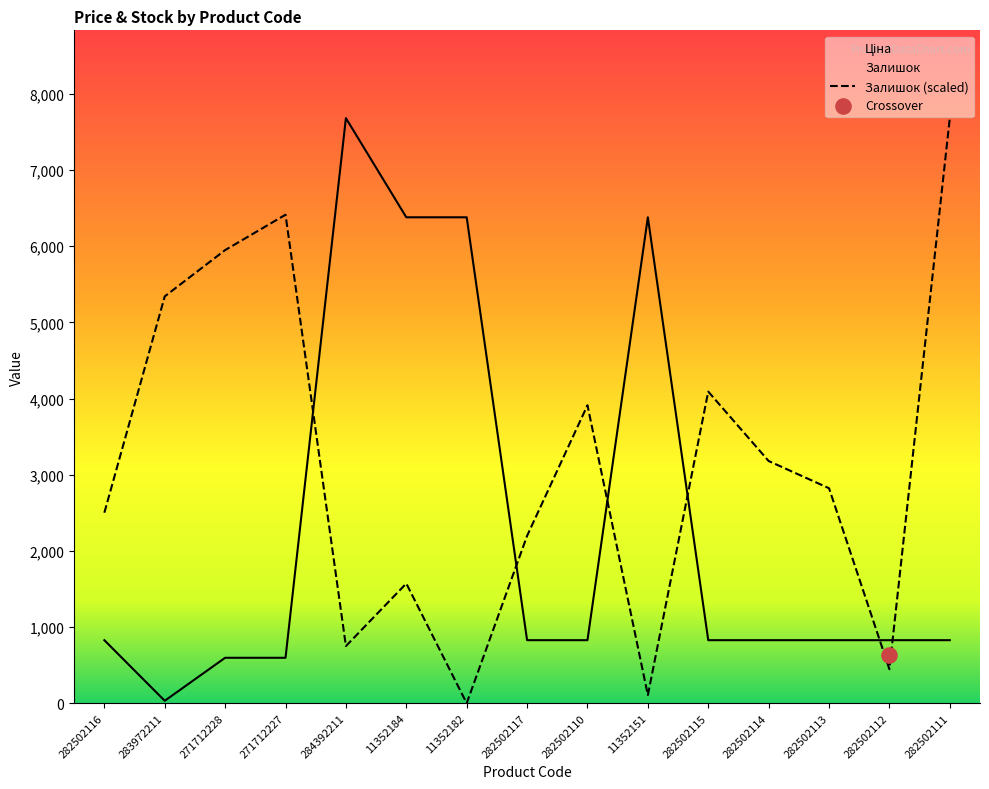

Which series has the largest Y range (max minus min)?

Залишок